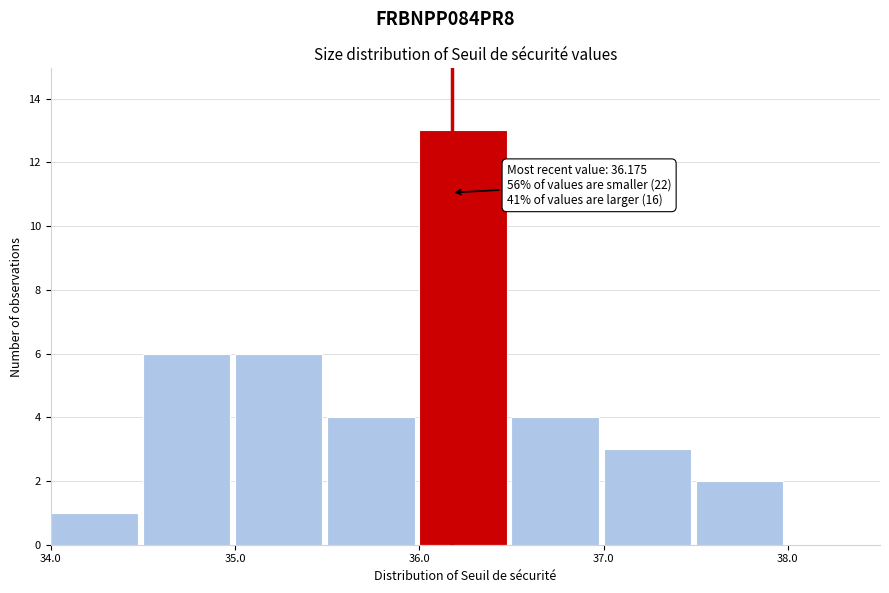

Over which range of the x-axis is the bar tallest?

36.0 to 36.5